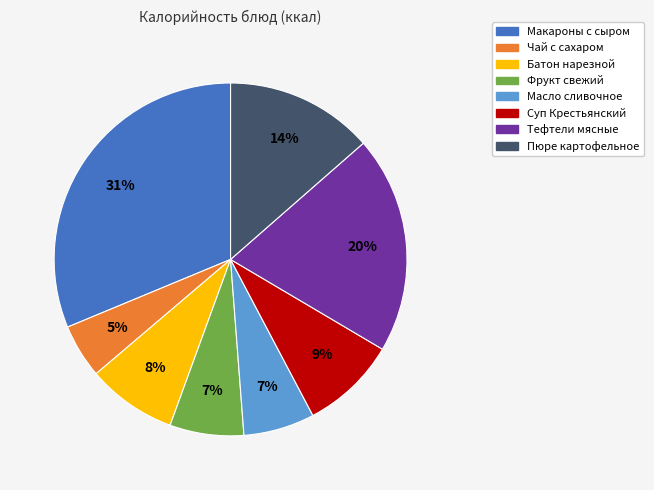

The Фрукт свежий slice represents 1% of the pie. True or false?

False